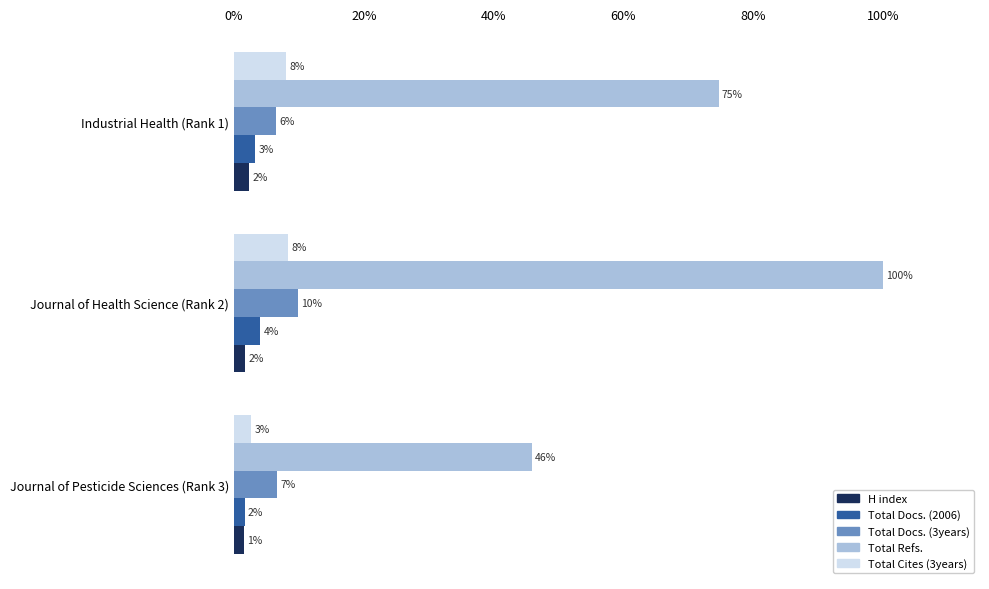

What are all the series names shown in the legend?

H index, Total Docs. (2006), Total Docs. (3years), Total Refs., Total Cites (3years)